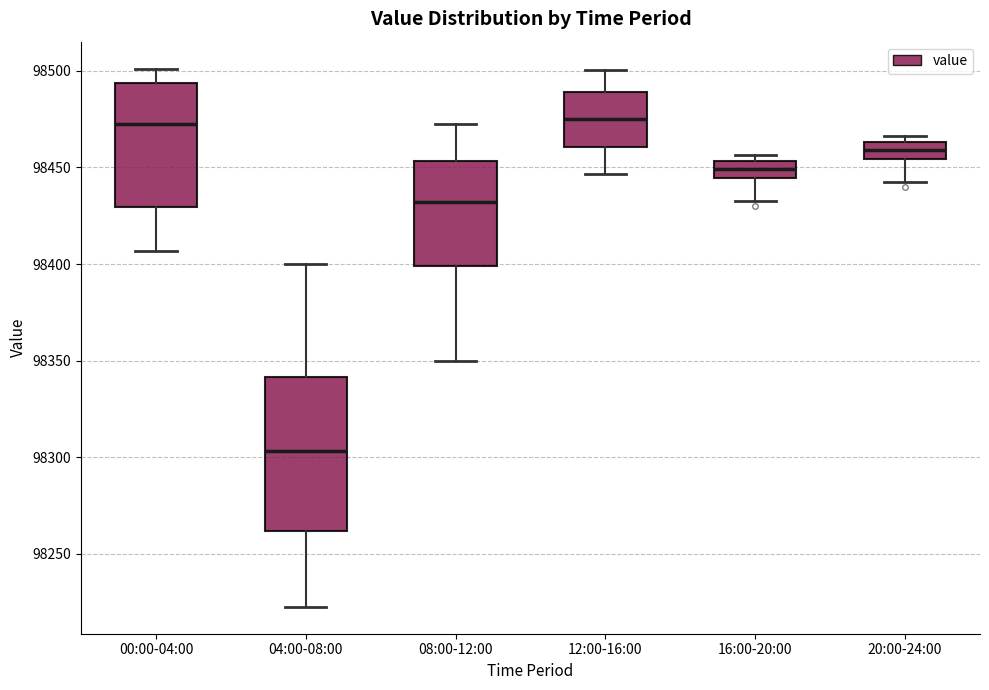

Reading left to right, read every box against the y-axis: the position of its median line, the range the box covers, and the ends of its whiskers. The values are not printed on the chart, so give them approximately, as read against the axis.

00:00-04:00: median 98475, box 98430 to 98495, whiskers 98405 to 98500
04:00-08:00: median 98305, box 98260 to 98340, whiskers 98225 to 98400
08:00-12:00: median 98430, box 98400 to 98455, whiskers 98350 to 98475
12:00-16:00: median 98475, box 98460 to 98490, whiskers 98445 to 98500
16:00-20:00: median 98450, box 98445 to 98455, whiskers 98435 to 98455 (just above the box's upper edge)
20:00-24:00: median 98460, box 98455 to 98465, whiskers 98445 to 98465 (just above the box's upper edge)